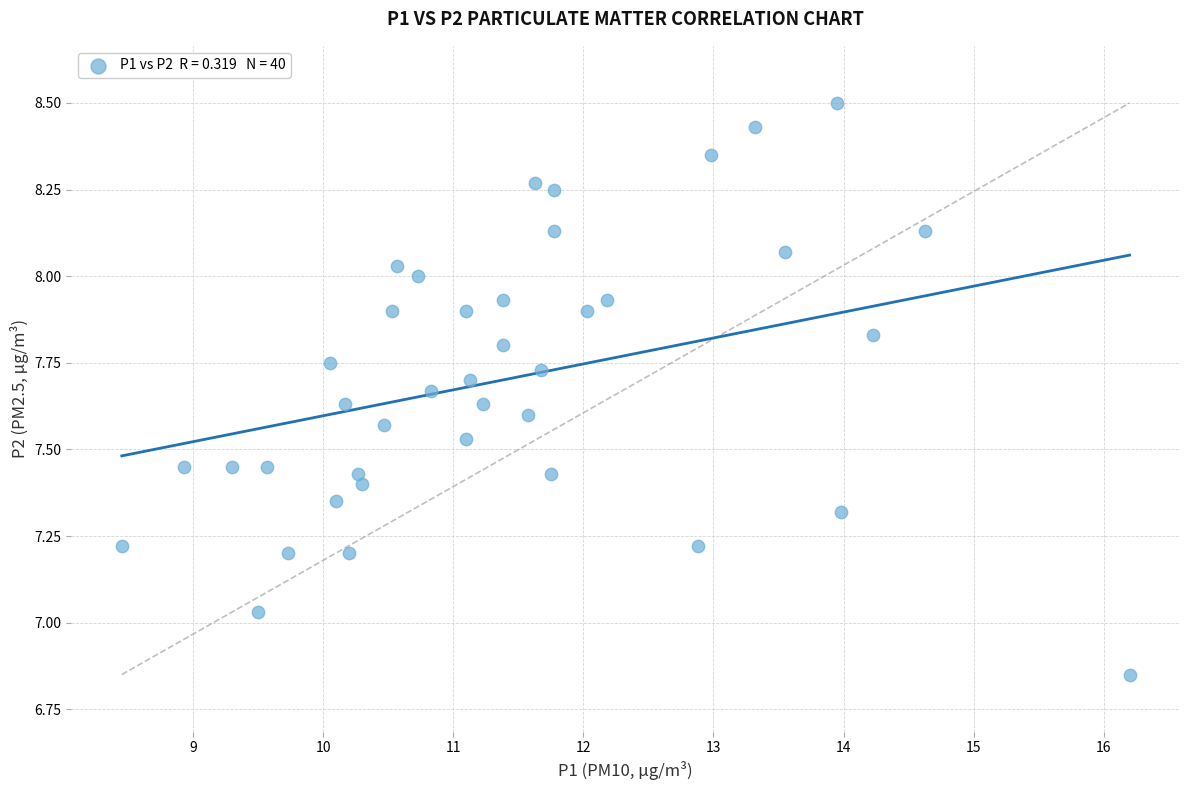

How many points are shown in the scatter plot?

40